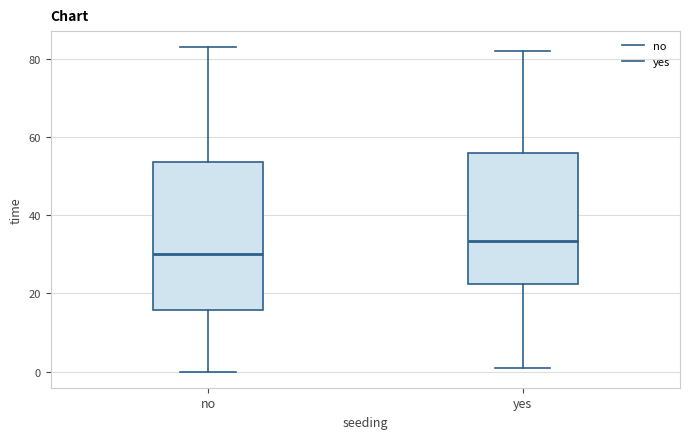

Reading left to right, read every box against the y-axis: the position of its median line, the range the box covers, and the ends of its whiskers. The values are not printed on the chart, so give them approximately, as read against the axis.

no: median 30, box 16 to 54, whiskers 0 to 84
yes: median 34, box 22 to 56, whiskers 2 to 82